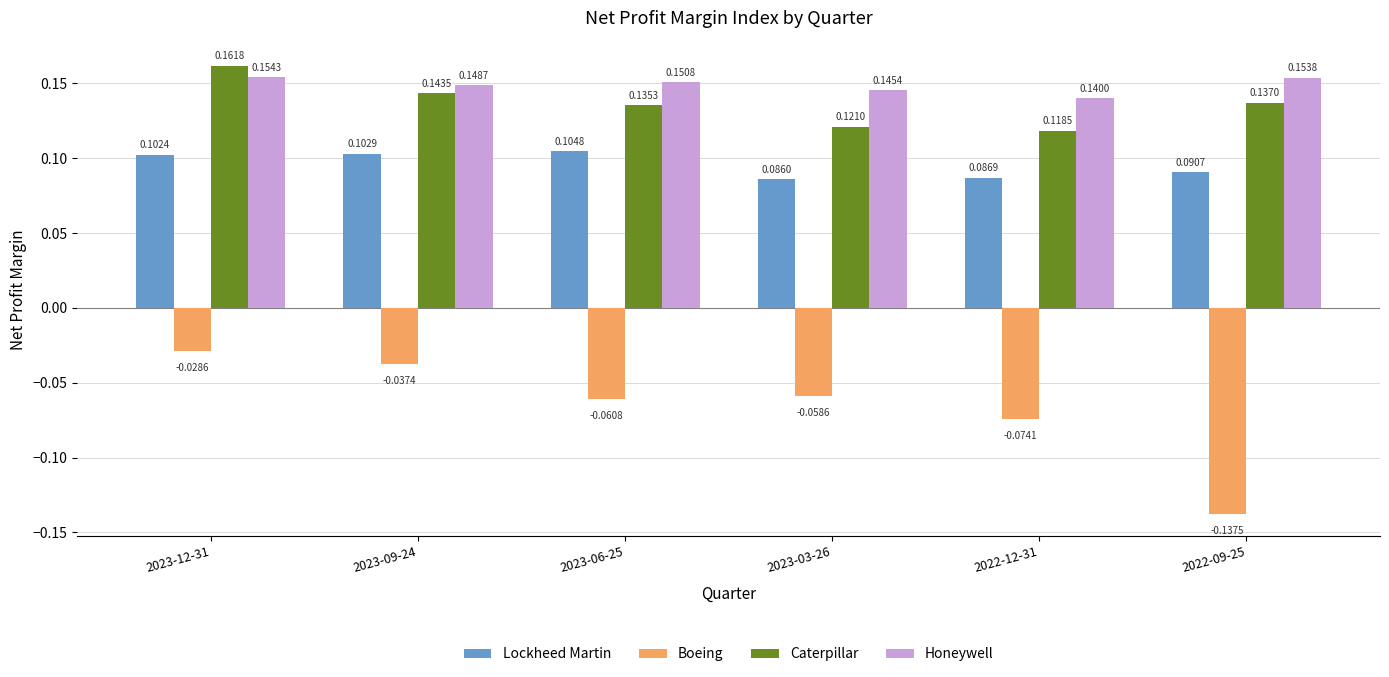

What is the label of the 1st bar from the right?

2022-09-25